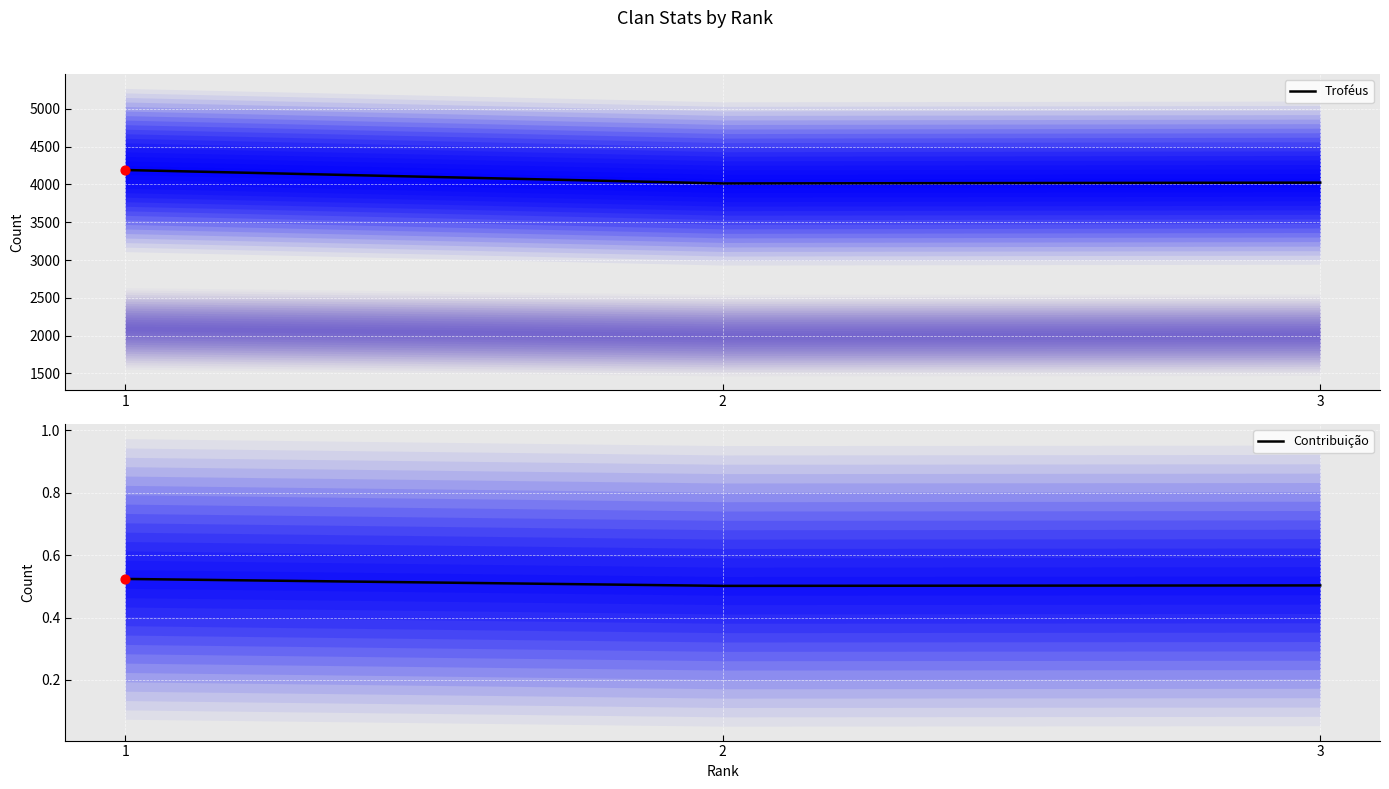

Which series has the largest total across all categories?

Troféus